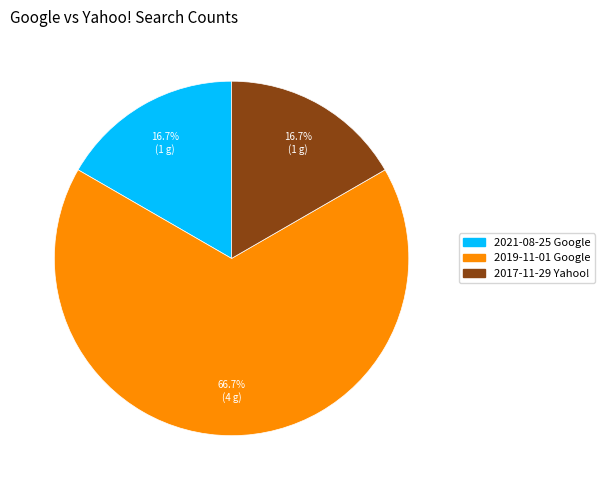

To the nearest percent, what is the average slice percentage?

33%